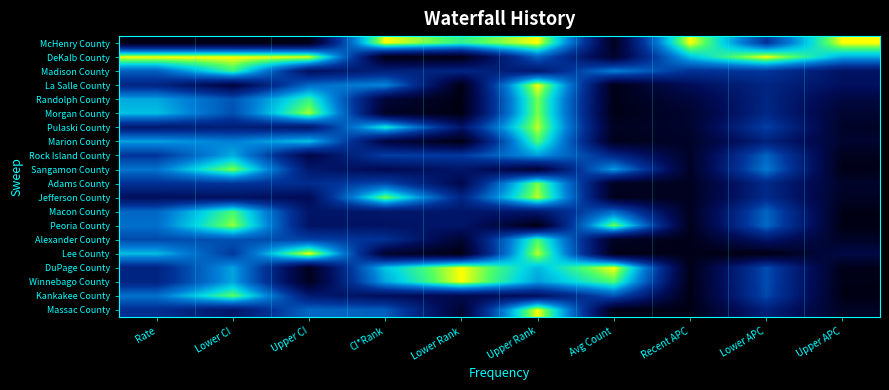

Reading right to left, extract all data points from this chart.

McHenry County: Upper APC=1.0	Lower APC=0.4	Recent APC=1.0	Avg Count=0.0	Upper Rank=1.0	Lower Rank=0.8	CI*Rank=1.0	Upper CI=0.0	Lower CI=0.0	Rate=0.0
DeKalb County: Upper APC=0.7	Lower APC=1.0	Recent APC=0.7	Avg Count=0.1	Upper Rank=0.5	Lower Rank=0.0	CI*Rank=0.0	Upper CI=1.0	Lower CI=1.0	Rate=1.0
Madison County: Upper APC=0.2	Lower APC=0.4	Recent APC=0.4	Avg Count=0.6	Upper Rank=0.3	Lower Rank=0.3	CI*Rank=0.3	Upper CI=0.2	Lower CI=0.8	Rate=0.5
La Salle County: Upper APC=0.2	Lower APC=0.3	Recent APC=0.2	Avg Count=0.0	Upper Rank=1.0	Lower Rank=0.0	CI*Rank=0.6	Upper CI=0.5	Lower CI=0.1	Rate=0.3
Randolph County: Upper APC=0.1	Lower APC=0.3	Recent APC=0.1	Avg Count=0.0	Upper Rank=0.9	Lower Rank=0.0	CI*Rank=0.1	Upper CI=0.8	Lower CI=0.5	Rate=0.7
Morgan County: Upper APC=0.1	Lower APC=0.3	Recent APC=0.1	Avg Count=0.0	Upper Rank=0.9	Lower Rank=0.0	CI*Rank=0.1	Upper CI=0.9	Lower CI=0.5	Rate=0.7
Pulaski County: Upper APC=0.1	Lower APC=0.4	Recent APC=0.1	Avg Count=0.0	Upper Rank=1.0	Lower Rank=0.2	CI*Rank=0.8	Upper CI=0.3	Lower CI=0.3	Rate=0.3
Marion County: Upper APC=0.1	Lower APC=0.3	Recent APC=0.1	Avg Count=0.0	Upper Rank=0.9	Lower Rank=0.0	CI*Rank=0.1	Upper CI=0.7	Lower CI=0.6	Rate=0.7
Rock Island County: Upper APC=0.0	Lower APC=0.5	Recent APC=0.1	Avg Count=0.3	Upper Rank=0.7	Lower Rank=0.4	CI*Rank=0.4	Upper CI=0.1	Lower CI=0.7	Rate=0.4
Sangamon County: Upper APC=0.0	Lower APC=0.6	Recent APC=0.1	Avg Count=0.7	Upper Rank=0.1	Lower Rank=0.2	CI*Rank=0.2	Upper CI=0.3	Lower CI=0.9	Rate=0.6
Adams County: Upper APC=0.1	Lower APC=0.3	Recent APC=0.0	Avg Count=0.0	Upper Rank=0.9	Lower Rank=0.2	CI*Rank=0.5	Upper CI=0.4	Lower CI=0.4	Rate=0.4
Jefferson County: Upper APC=0.0	Lower APC=0.4	Recent APC=0.0	Avg Count=0.0	Upper Rank=1.0	Lower Rank=0.3	CI*Rank=0.9	Upper CI=0.2	Lower CI=0.2	Rate=0.2
Macon County: Upper APC=0.0	Lower APC=0.5	Recent APC=0.0	Avg Count=0.5	Upper Rank=0.3	Lower Rank=0.2	CI*Rank=0.3	Upper CI=0.2	Lower CI=0.9	Rate=0.5
Peoria County: Upper APC=0.0	Lower APC=0.5	Recent APC=0.0	Avg Count=0.9	Upper Rank=0.0	Lower Rank=0.2	CI*Rank=0.2	Upper CI=0.2	Lower CI=0.9	Rate=0.6
Alexander County: Upper APC=0.1	Lower APC=0.2	Recent APC=0.0	Avg Count=0.0	Upper Rank=0.9	Lower Rank=0.1	CI*Rank=0.4	Upper CI=0.4	Lower CI=0.5	Rate=0.5
Lee County: Upper APC=0.1	Lower APC=0.0	Recent APC=0.0	Avg Count=0.0	Upper Rank=1.0	Lower Rank=0.0	CI*Rank=0.1	Upper CI=1.0	Lower CI=0.4	Rate=0.7
DuPage County: Upper APC=0.0	Lower APC=0.5	Recent APC=0.0	Avg Count=1.0	Upper Rank=0.7	Lower Rank=1.0	CI*Rank=0.7	Upper CI=0.0	Lower CI=0.7	Rate=0.3
Winnebago County: Upper APC=0.0	Lower APC=0.5	Recent APC=0.0	Avg Count=0.9	Upper Rank=0.7	Lower Rank=1.0	CI*Rank=0.7	Upper CI=0.0	Lower CI=0.7	Rate=0.3
Kankakee County: Upper APC=0.0	Lower APC=0.5	Recent APC=0.0	Avg Count=0.5	Upper Rank=0.2	Lower Rank=0.2	CI*Rank=0.2	Upper CI=0.3	Lower CI=0.9	Rate=0.6
Massac County: Upper APC=0.0	Lower APC=0.3	Recent APC=0.0	Avg Count=0.0	Upper Rank=1.0	Lower Rank=0.1	CI*Rank=0.5	Upper CI=0.5	Lower CI=0.2	Rate=0.4